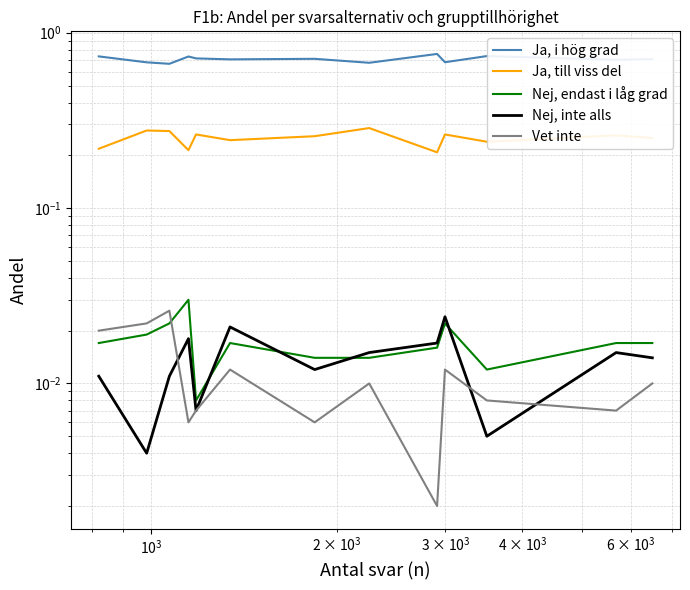

What is the average value of the Ja, till viss del series?

0.3